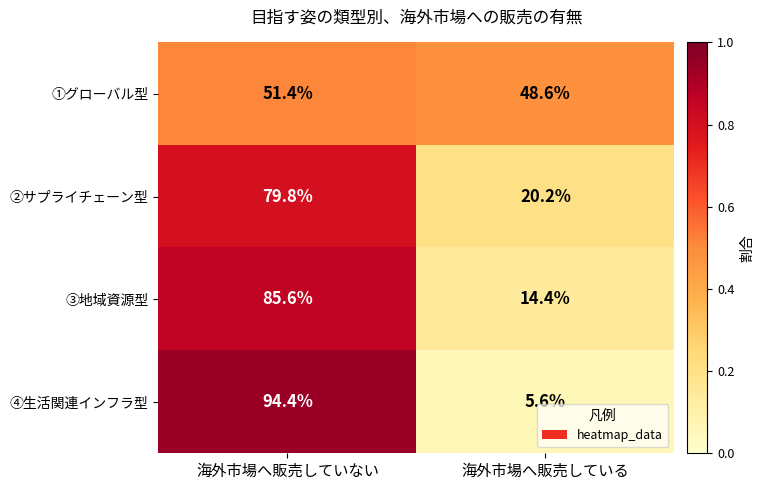

At which category is the sum across all series the highest?

海外市場へ販売していない